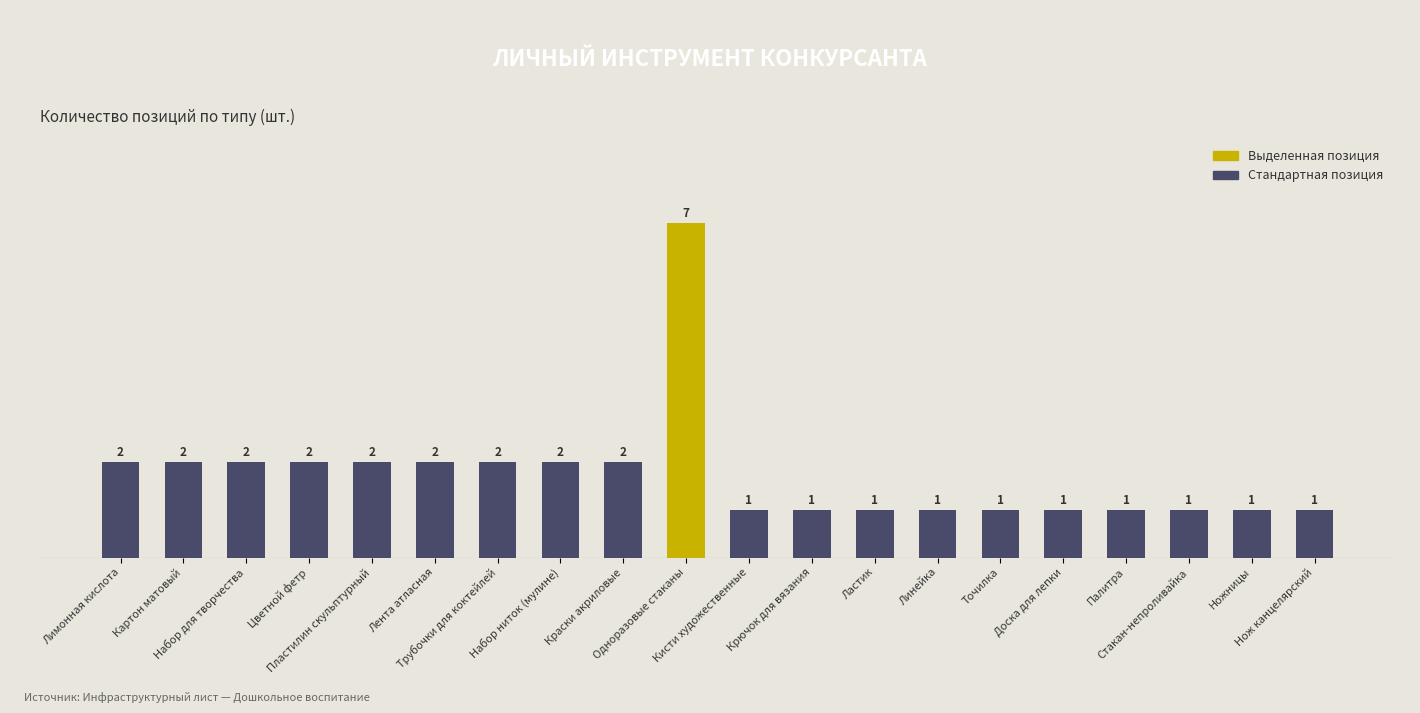

What is the average value?

2